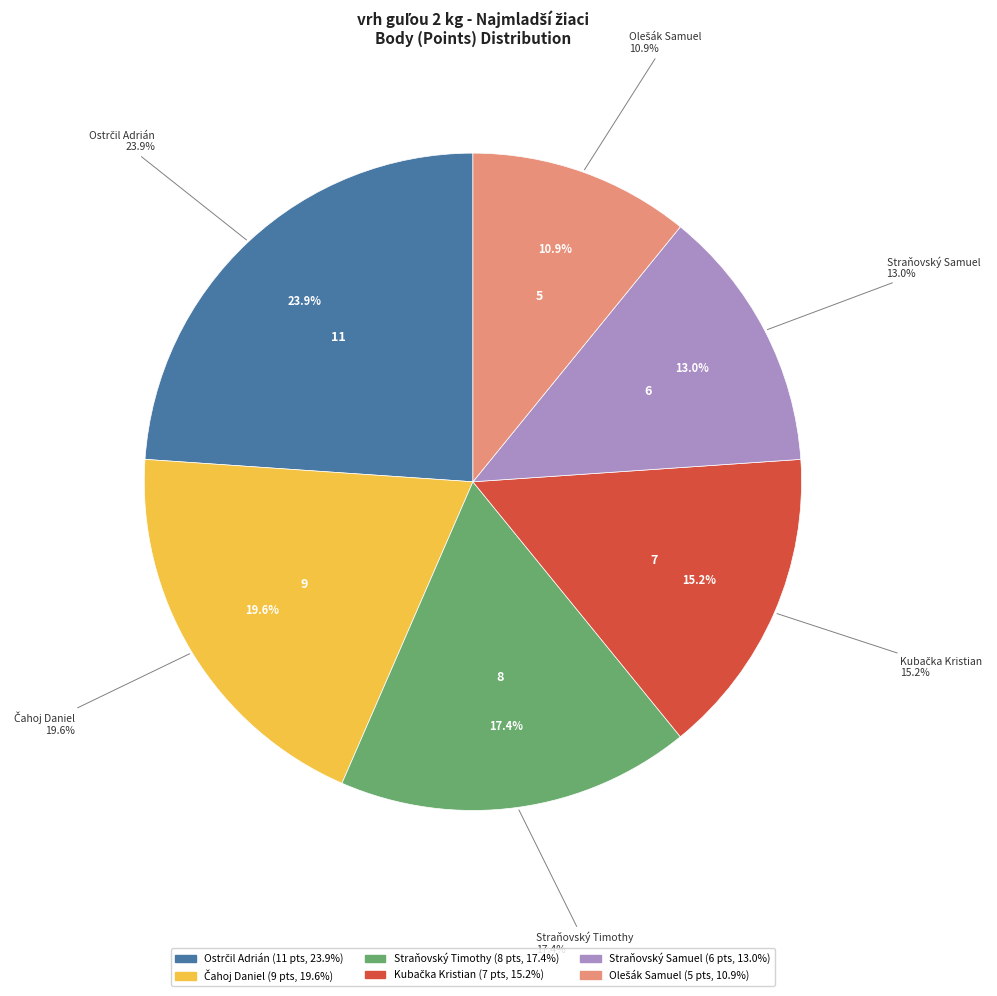

Which slice is the largest?

Ostrčil Adrián